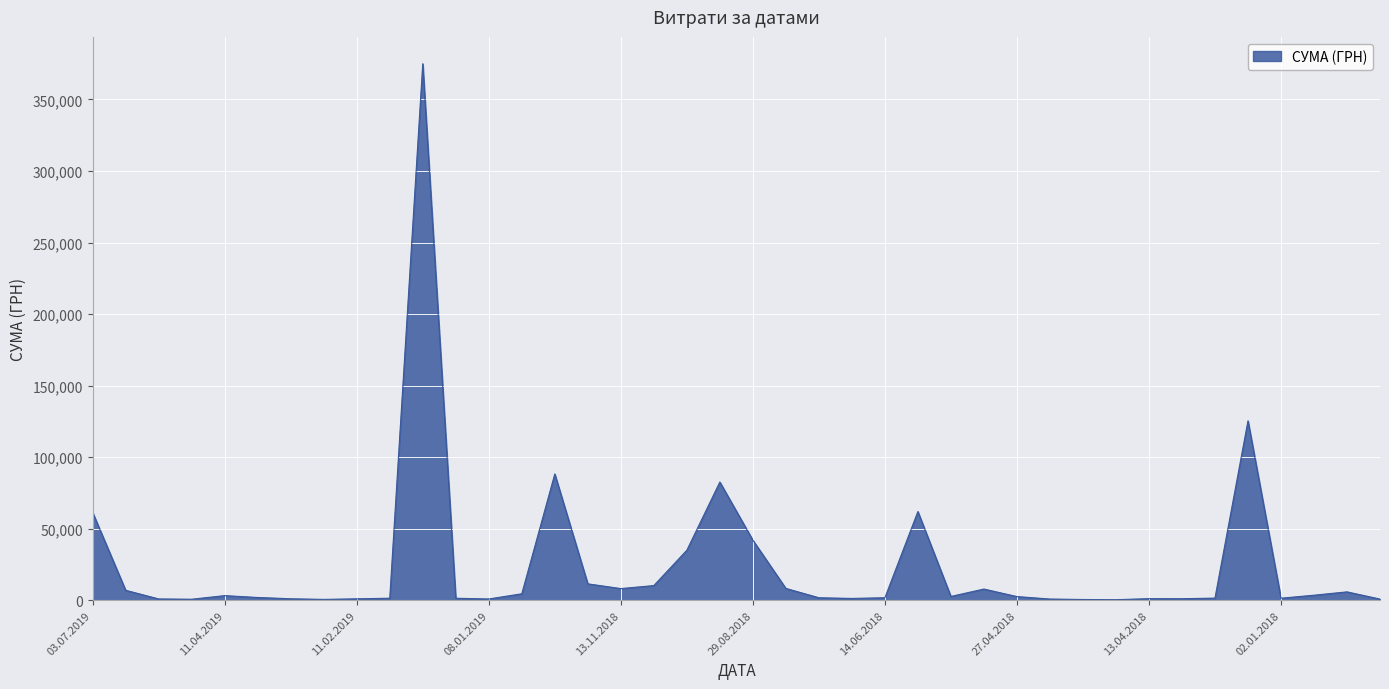

How many points are higher than both their immediate neighbors (excluding endpoints)?

9